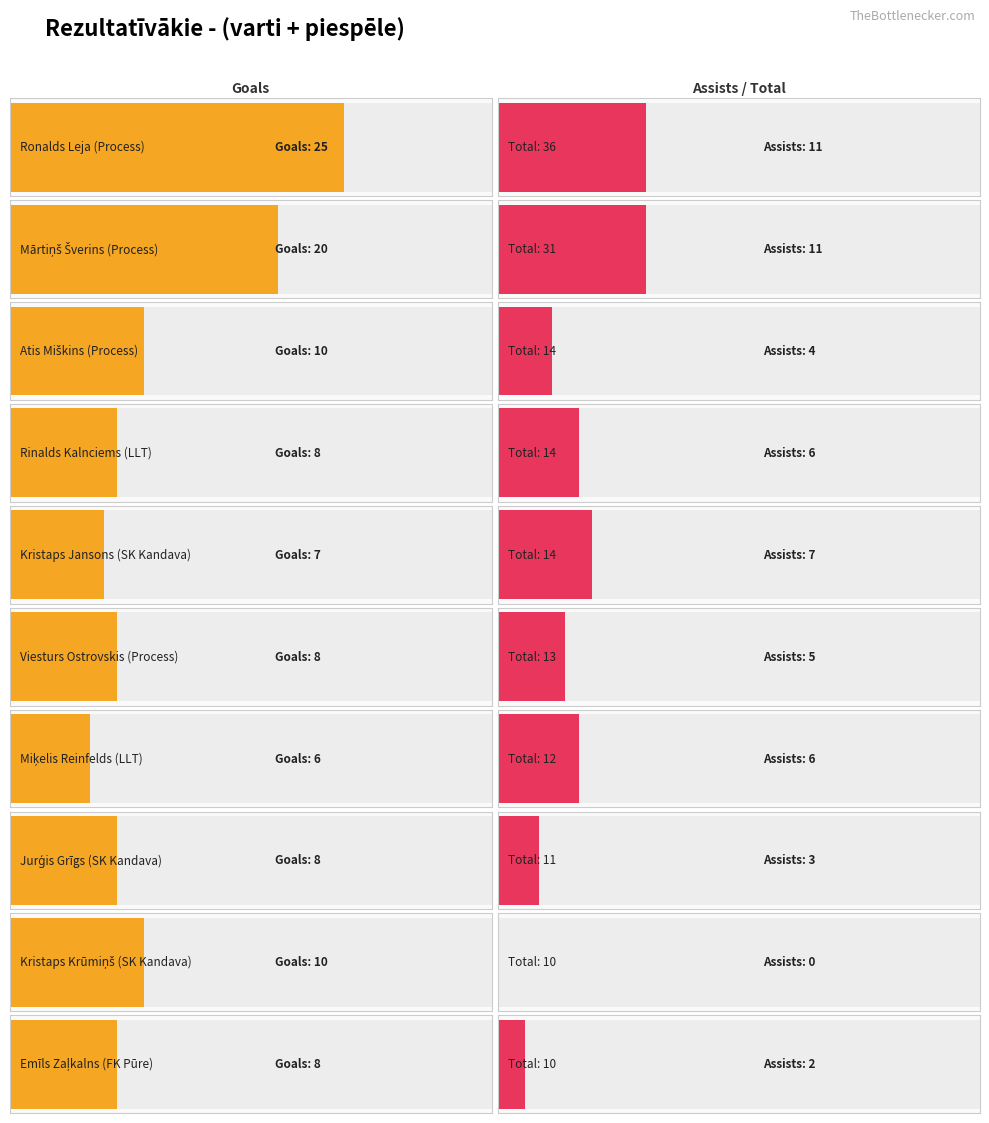

Between Viesturs Ostrovskis and Kristaps Krūmiņš, which series saw the biggest shift?

Assists